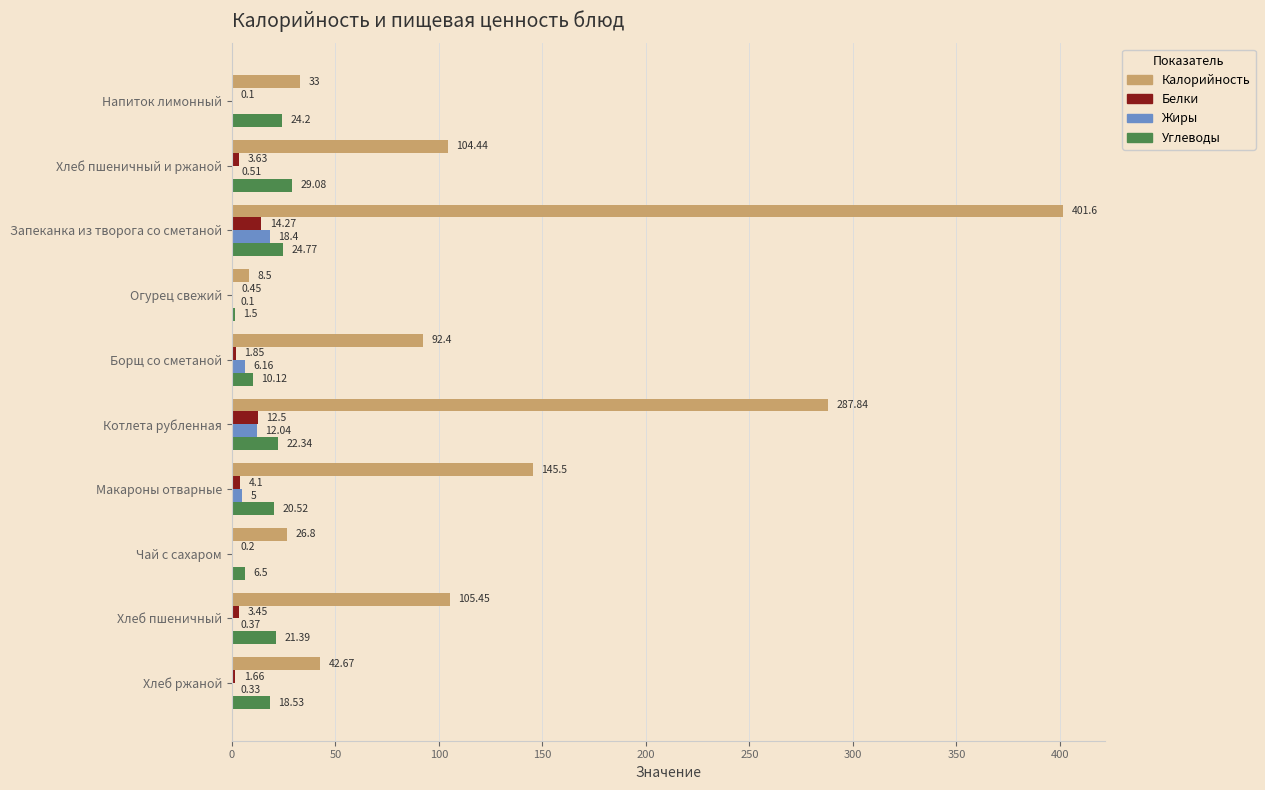

What is the sum of the Углеводы values at Хлеб пшеничный и ржаной and Огурец свежий?

30.6